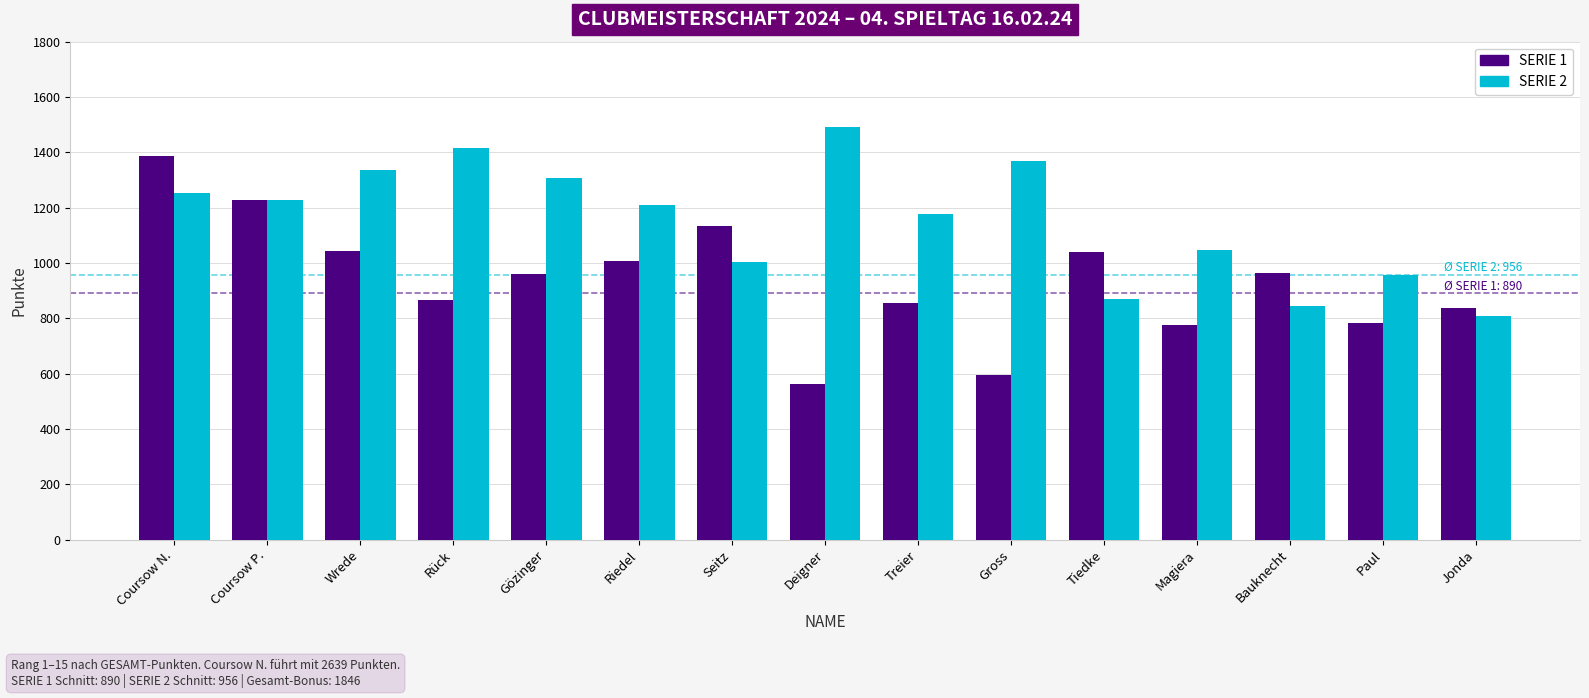

What is the label of the 8th bar from the right?

Deigner